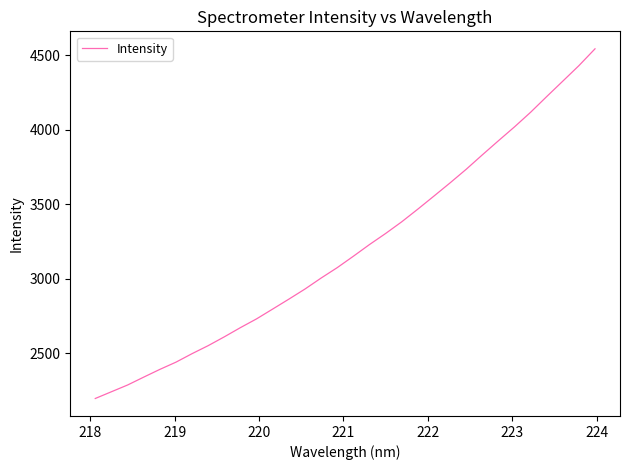

Is this an area chart (filled region under the line)?

No